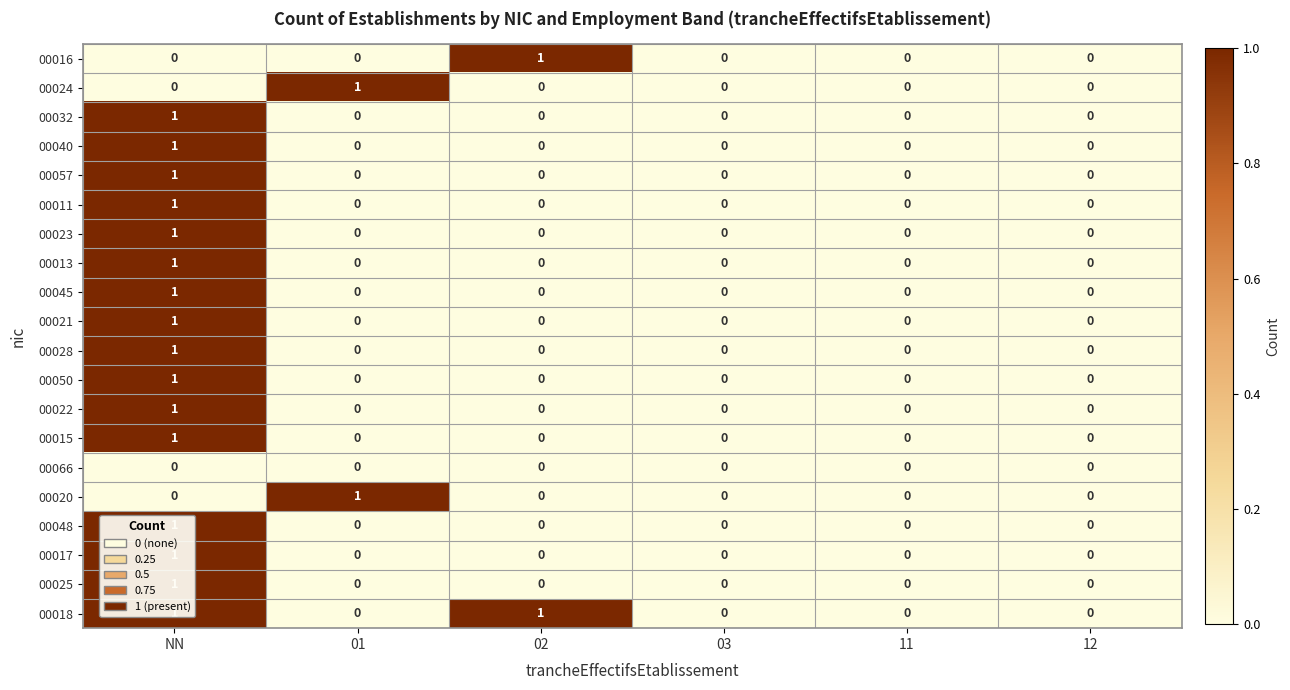

How many 00024 values are between 0 and 1?

6